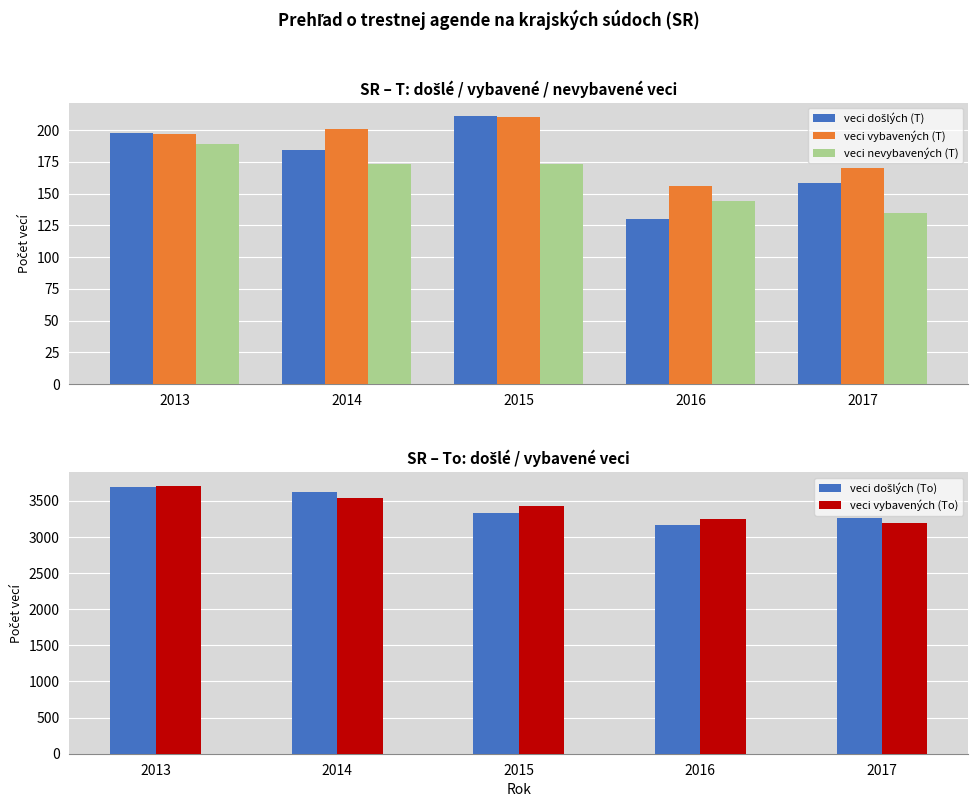

Which label corresponds to the largest value in the chart?

2013